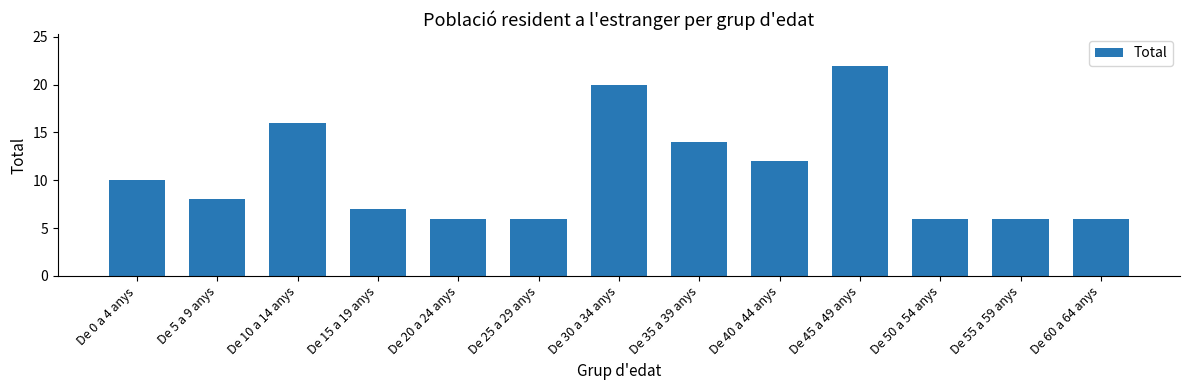

The chart shows a value of 2 at De 20 a 24 anys. True or false?

False